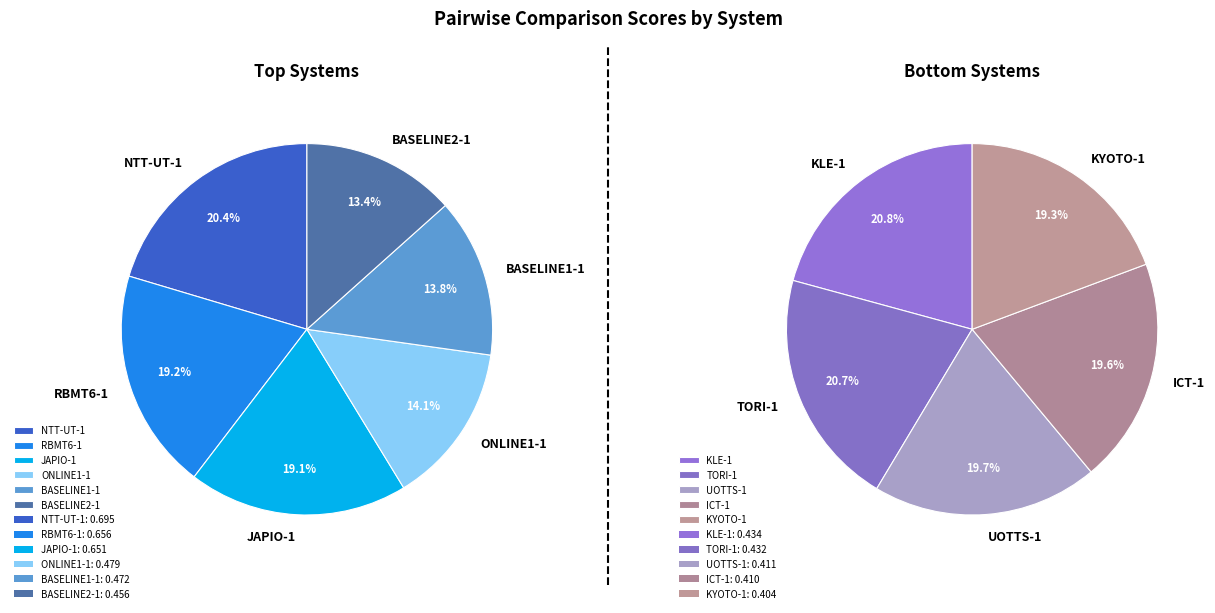

How many slices are in this pie chart?

11